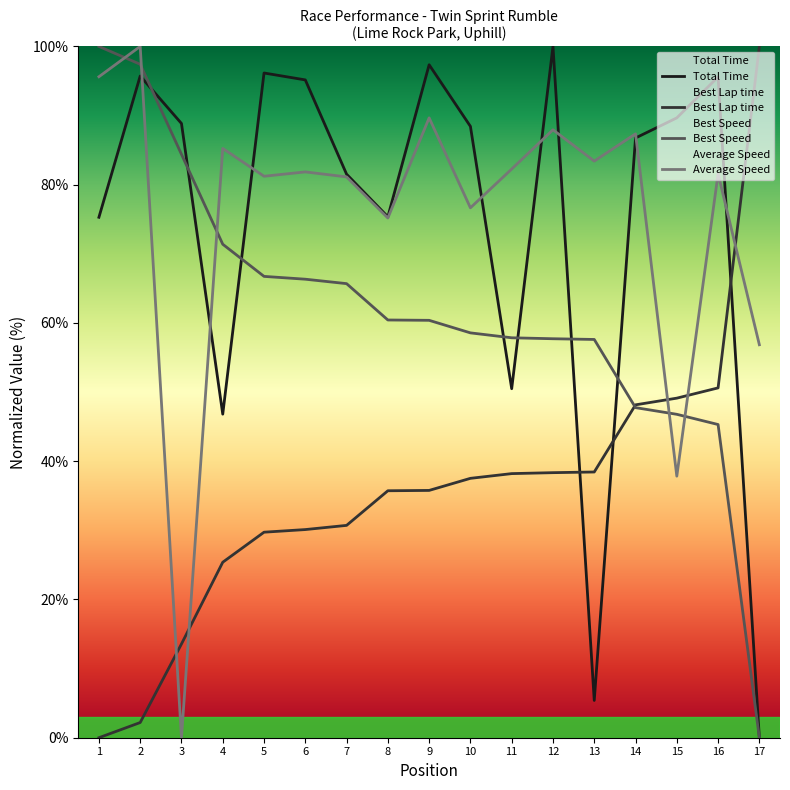

What is the difference between the Best Lap time values at 13 and 5?

8.7